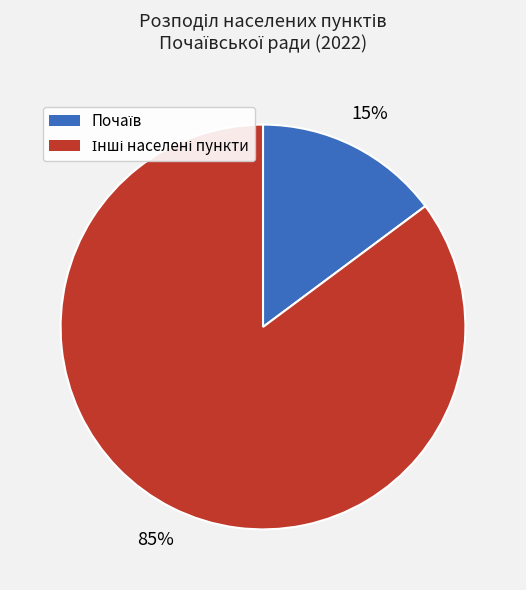

To the nearest percent, what is the average slice percentage?

50%